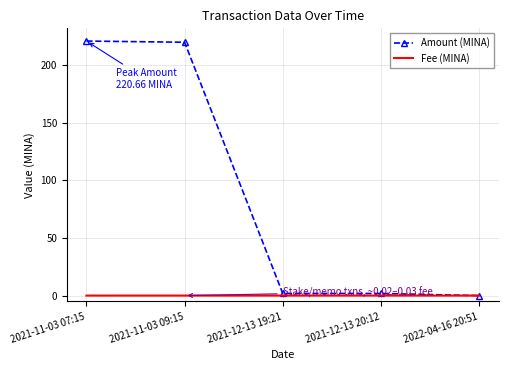

Which series has the widest spread of values?

Amount (MINA)